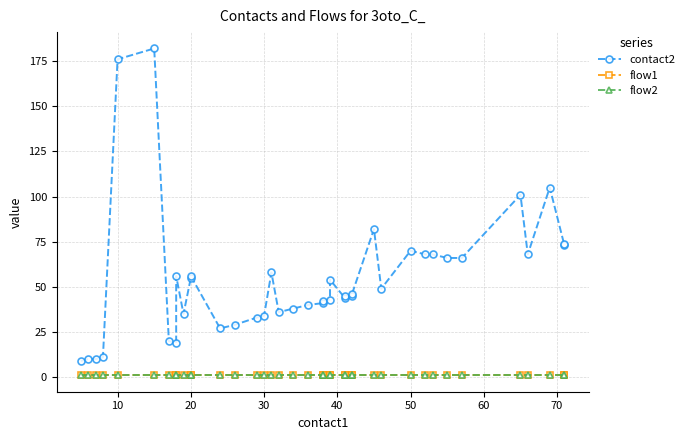

Reading left to right, extract all data points from this chart.

contact2: 9	10	10	11	176	182	20	19	56	35	55	56	27	29	33	34	58	36	38	40	41	42	43	54	44	45	45	46	82	49	70	68	68	66	66	101	68	105	73	74
flow1: 1	1	1	1	1	1	1	1	1	1	1	1	1	1	1	1	1	1	1	1	1	1	1	1	1	1	1	1	1	1	1	1	1	1	1	1	1	1	1	1
flow2: 1	1	1	1	1	1	1	1	1	1	1	1	1	1	1	1	1	1	1	1	1	1	1	1	1	1	1	1	1	1	1	1	1	1	1	1	1	1	1	1